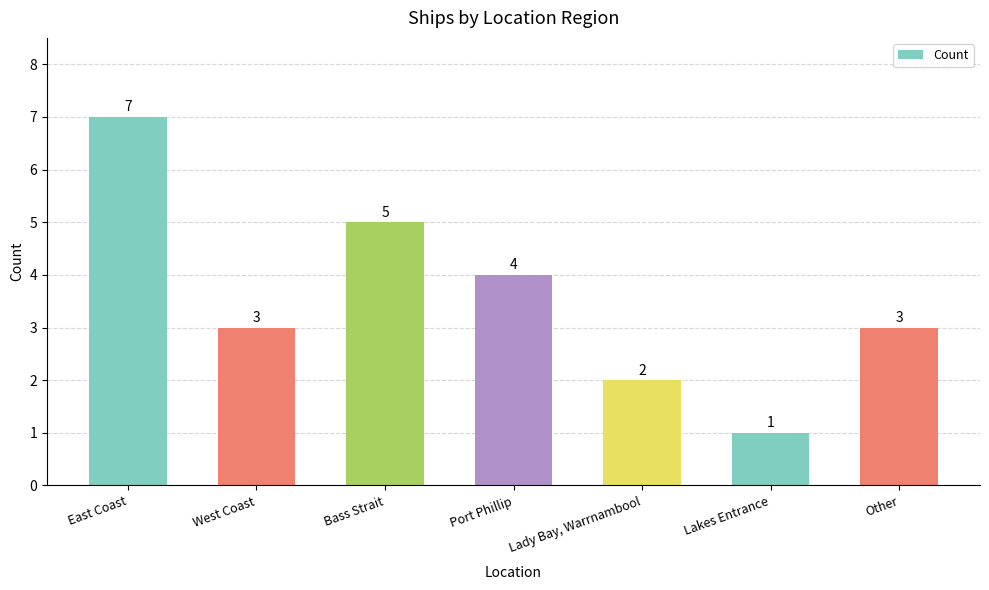

What is the sum of the values at East Coast and Lakes Entrance?

8